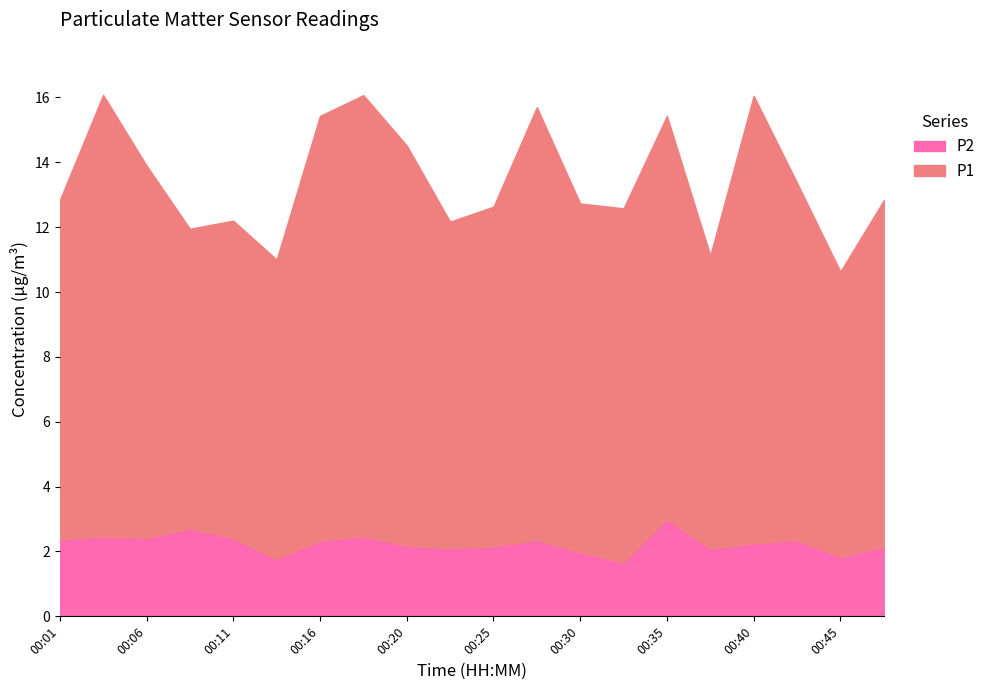

Reading right to left, transcribe all the data shown in this chart.

P1: 12.8	10.6	13.4	16.1	11.1	15.4	12.6	12.7	15.7	12.6	12.2	14.5	16.1	15.4	11.0	12.2	11.9	13.9	16.1	12.8
P2: 2.1	1.8	2.4	2.2	2.1	3.0	1.6	2.0	2.4	2.1	2.1	2.2	2.5	2.3	1.8	2.4	2.7	2.4	2.5	2.4